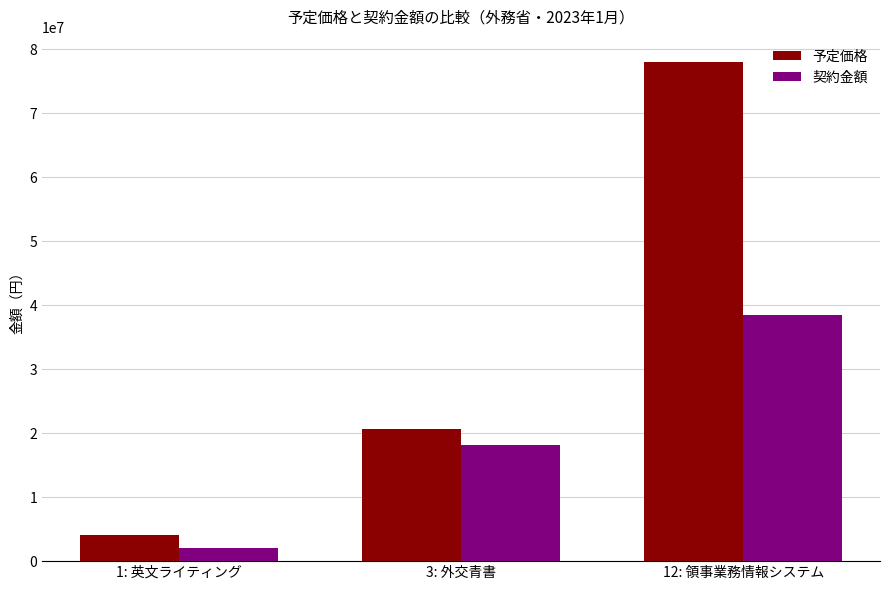

What is the difference between the maximum and minimum values in the 予定価格 series?

73889814